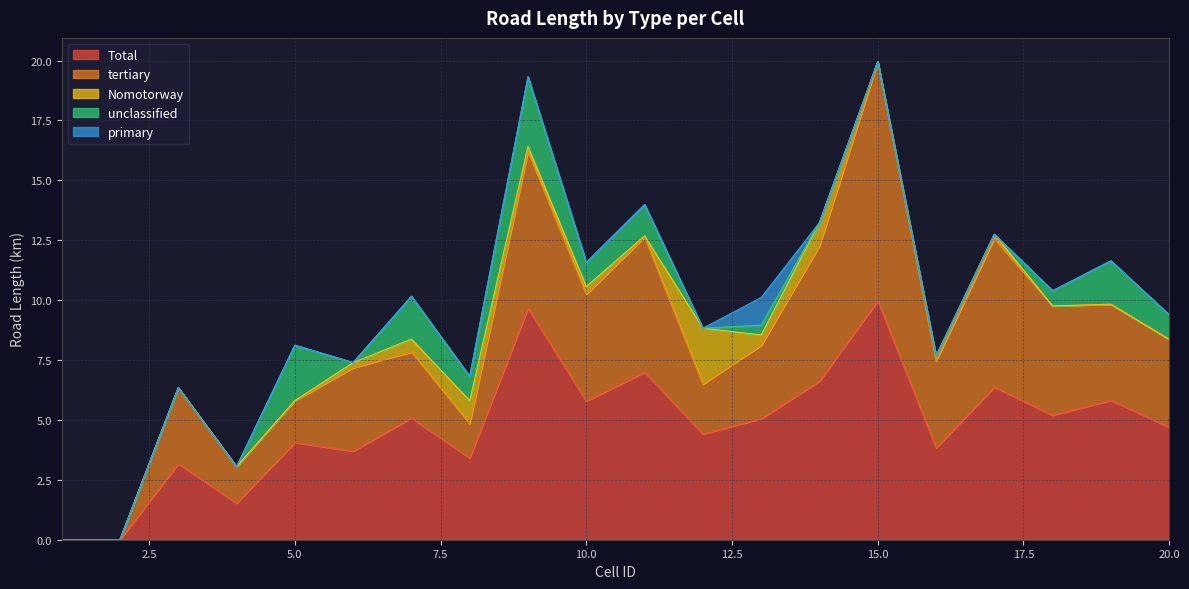

How many data points does each series have?

20